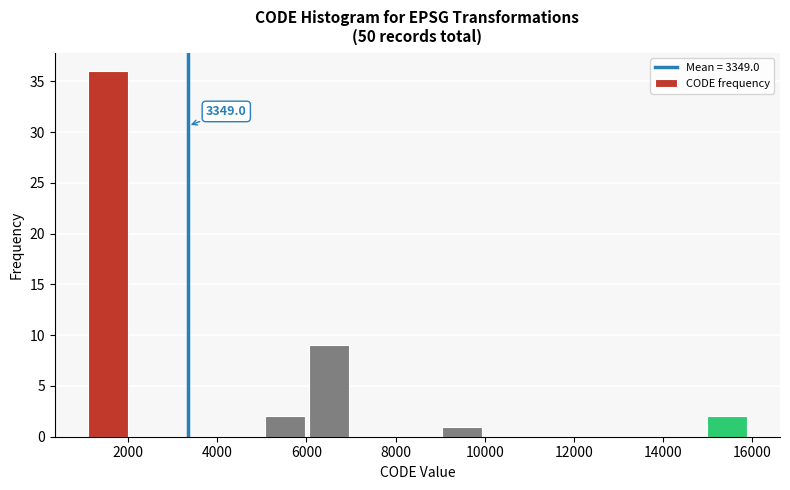

Over which range of the x-axis is the bar tallest?

1200 to 2000